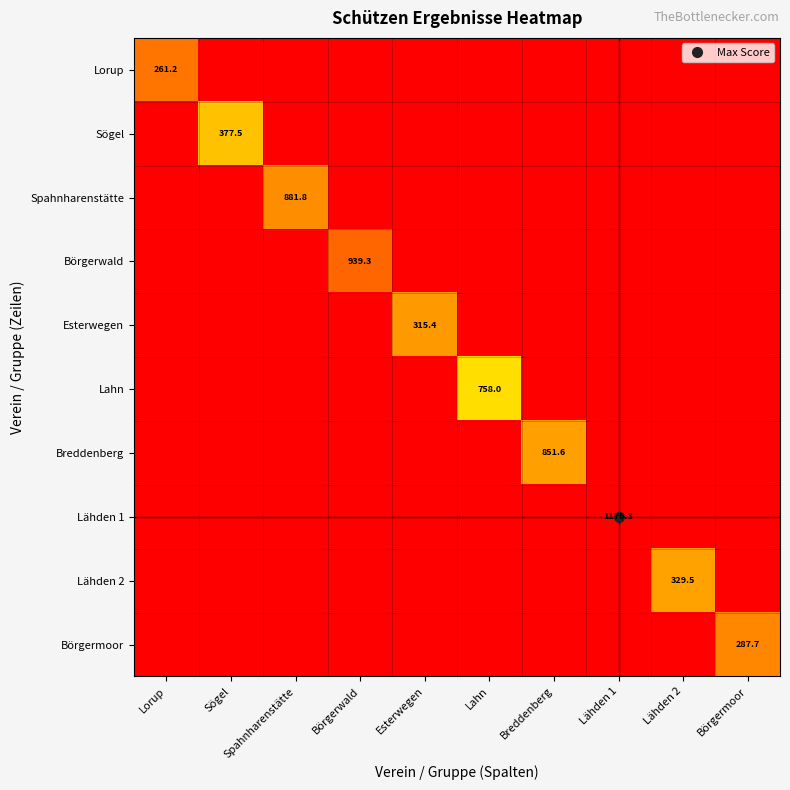

How many values in the Börgerwald series exceed 0?

1